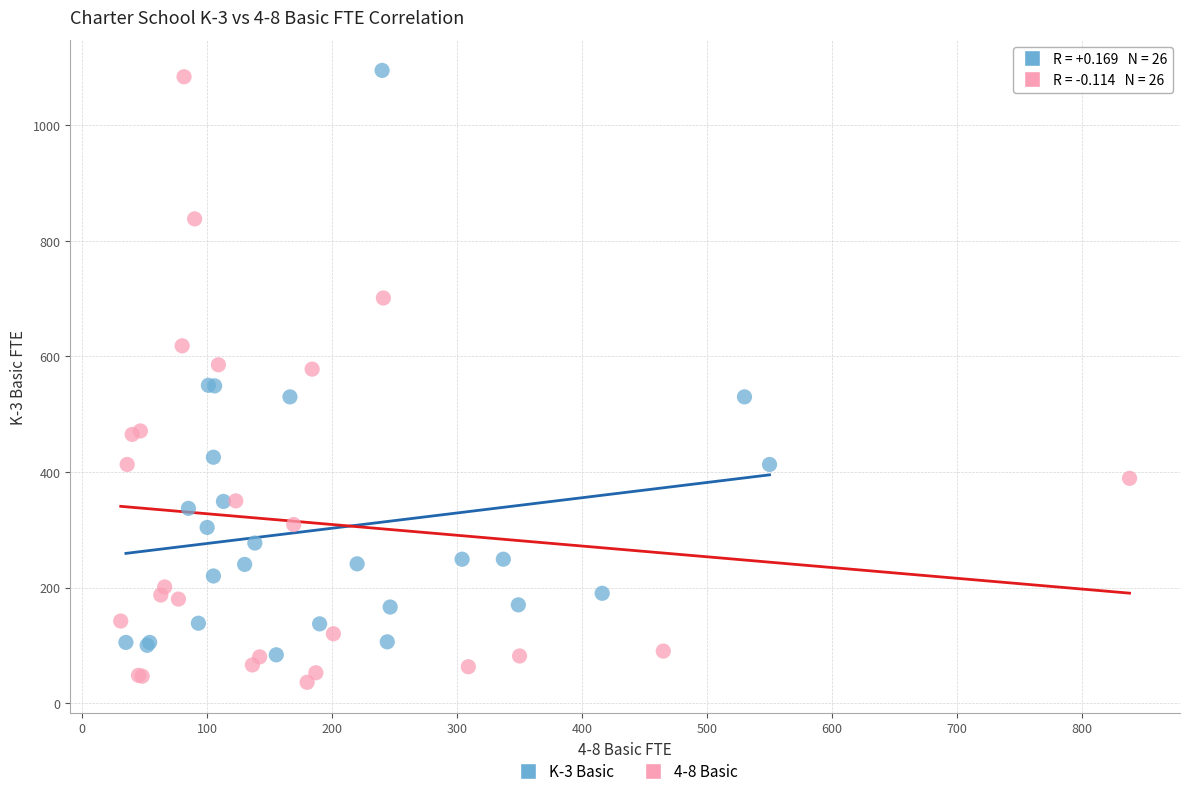

Which series contains the lowest Y value?

4-8 Basic